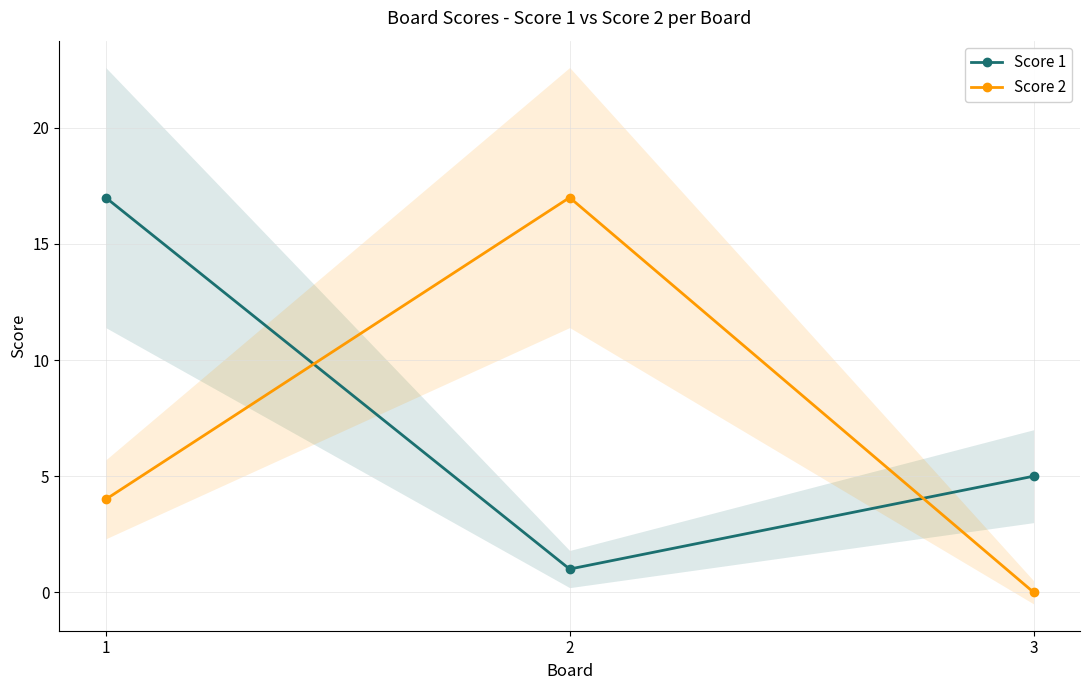

At which label is Score 2 closest to 8?

1